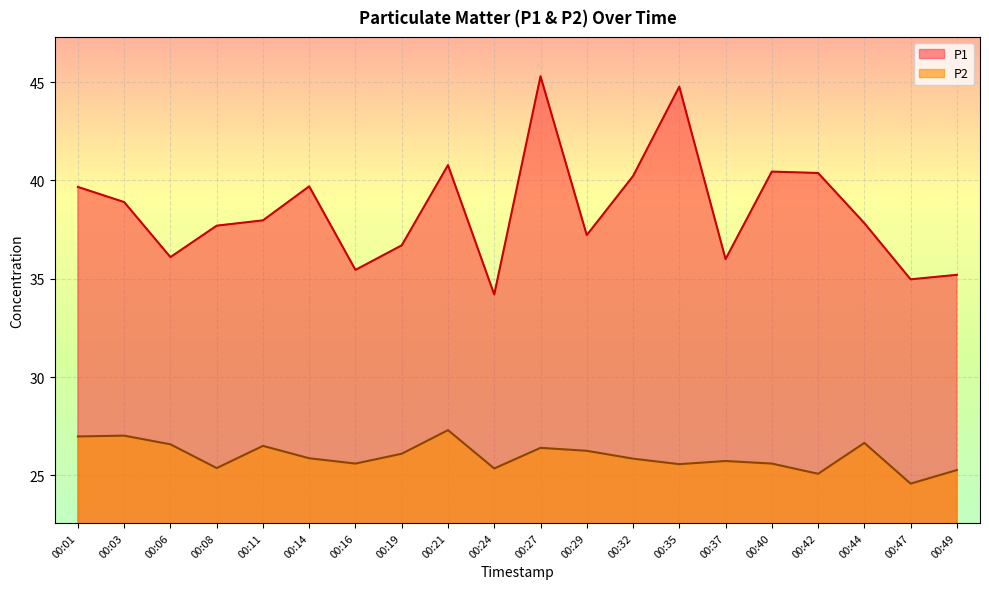

Reading left to right, list all the values displayed in this chart.

P1: 00:01=39.7	00:03=38.9	00:06=36.1	00:08=37.7	00:11=38.0	00:14=39.7	00:16=35.5	00:19=36.7	00:21=40.8	00:24=34.2	00:27=45.3	00:29=37.2	00:32=40.2	00:35=44.8	00:37=36.0	00:40=40.5	00:42=40.4	00:44=37.8	00:47=35.0	00:49=35.2
P2: 00:01=27.0	00:03=27.0	00:06=26.6	00:08=25.4	00:11=26.5	00:14=25.9	00:16=25.6	00:19=26.1	00:21=27.3	00:24=25.4	00:27=26.4	00:29=26.2	00:32=25.9	00:35=25.6	00:37=25.7	00:40=25.6	00:42=25.1	00:44=26.6	00:47=24.6	00:49=25.3